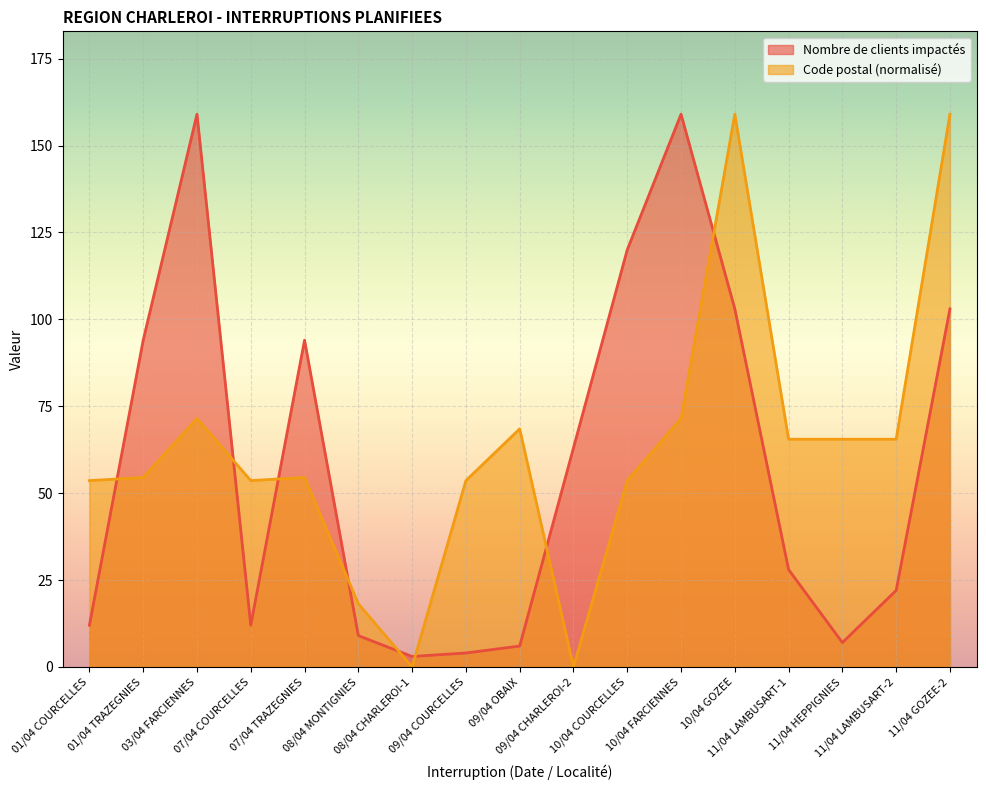

Rank the series at 09/04 CHARLEROI-2 from highest to lowest value.

Nombre de clients impactés, Code postal (normalisé)